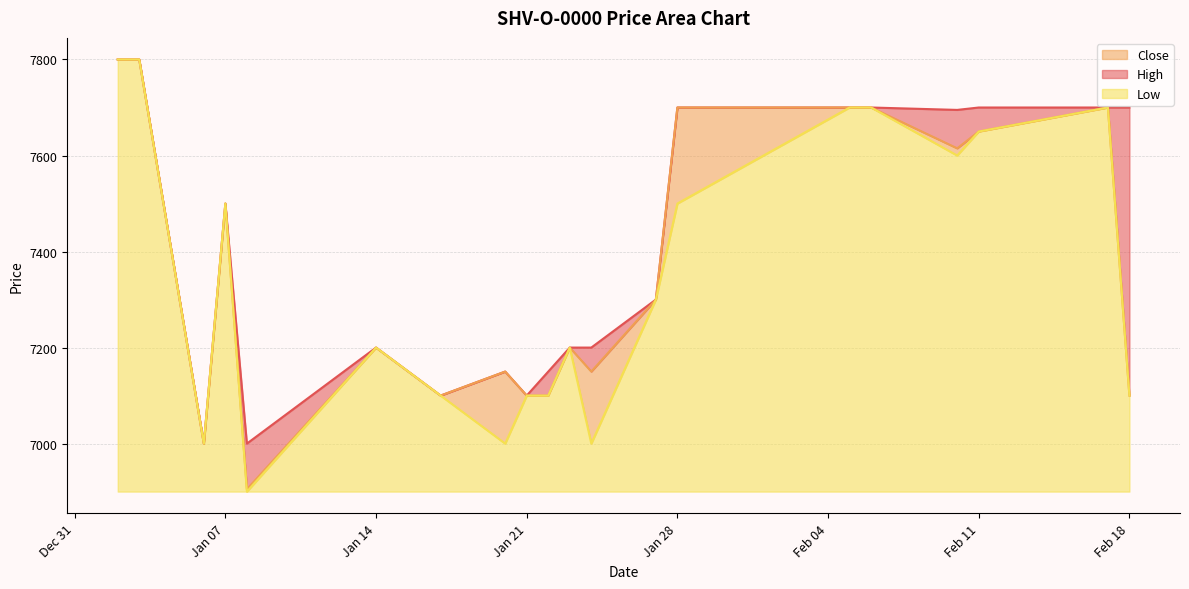

True or false: Close and Low cross at least once.

False